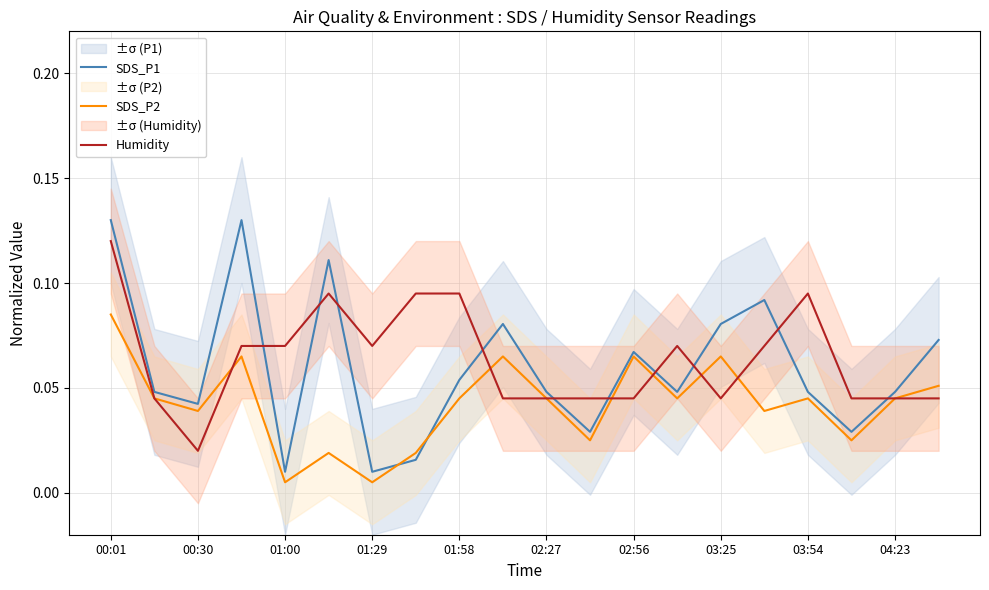

What are all the series names shown in the legend?

SDS_P1, SDS_P2, Humidity